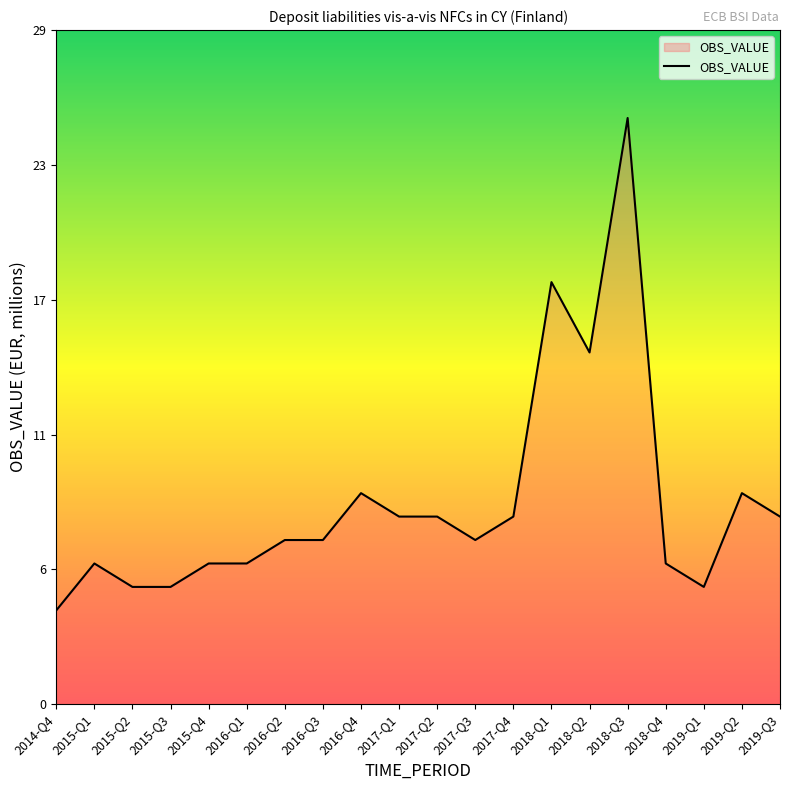

How many interior local peaks (higher than both neighbors) does the data have?

5